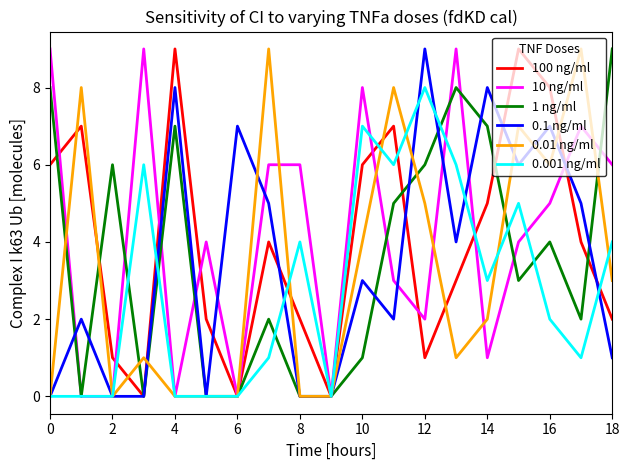

What is the maximum value shown in the chart?

9